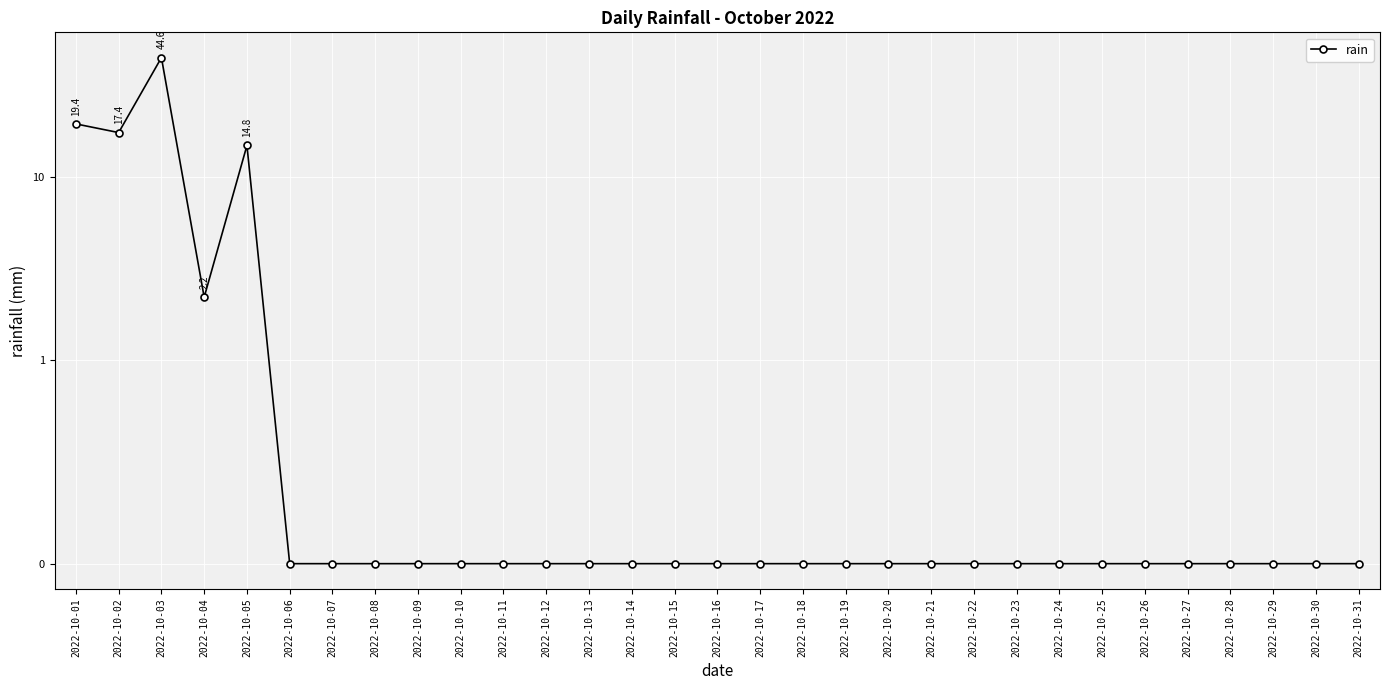

What is the greatest value displayed?

44.6